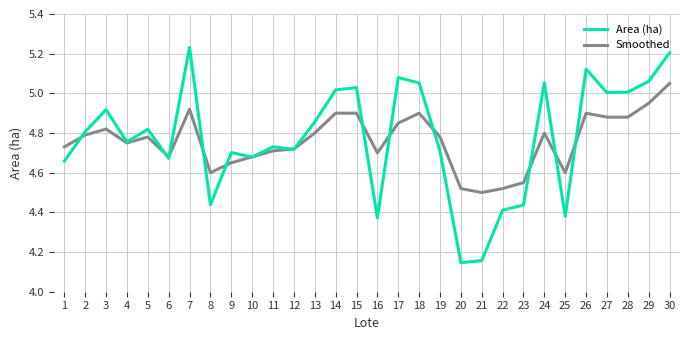

What are all the series names shown in the legend?

Area (ha), Smoothed